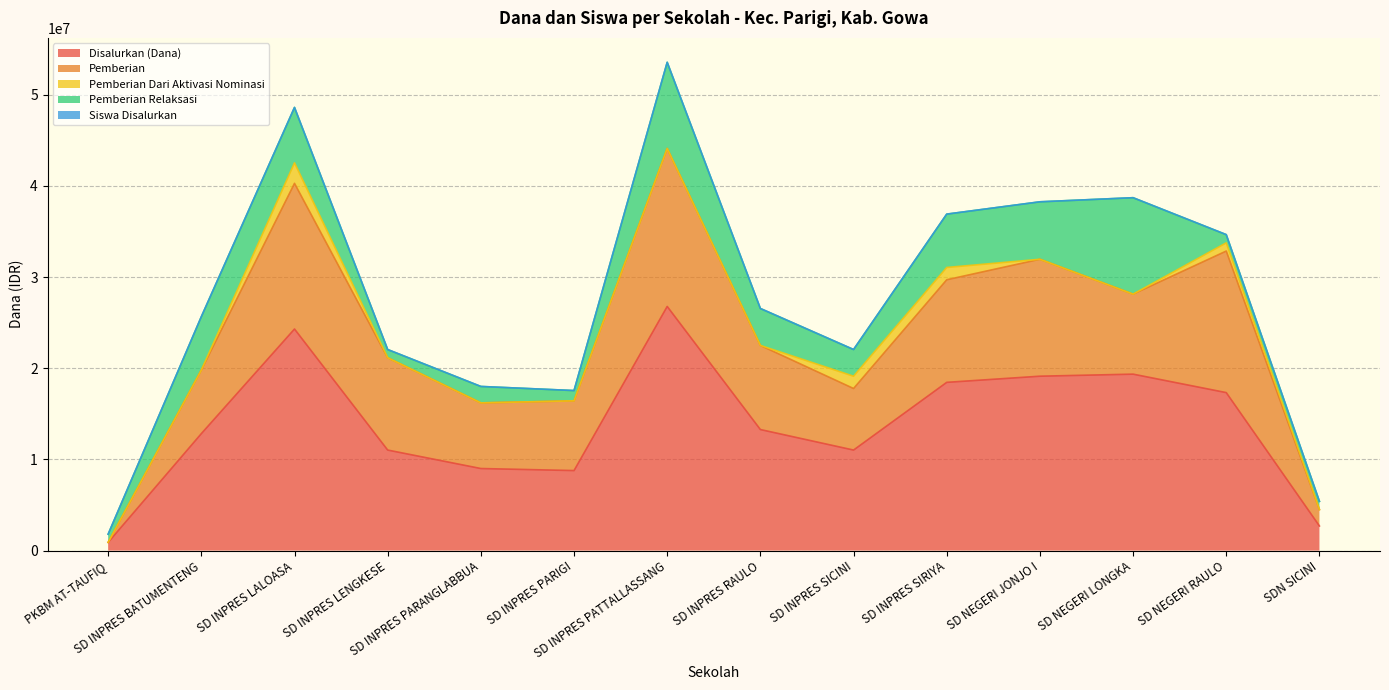

List the series in order of their peak value, highest first.

Disalurkan (Dana), Pemberian, Pemberian Relaksasi, Pemberian Dari Aktivasi Nominasi, Siswa Disalurkan